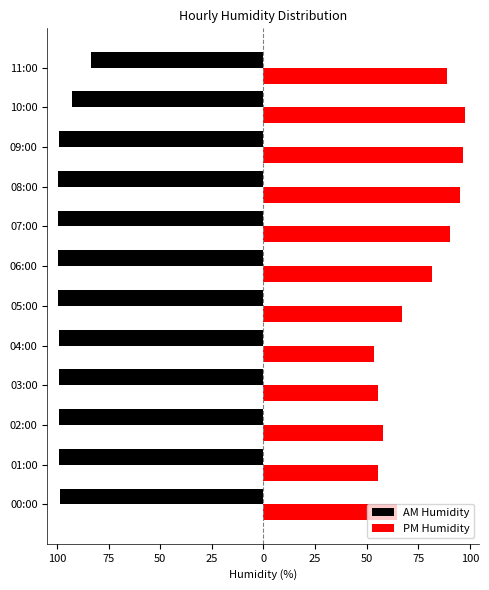

What are all the series names shown in the legend?

AM Humidity, PM Humidity